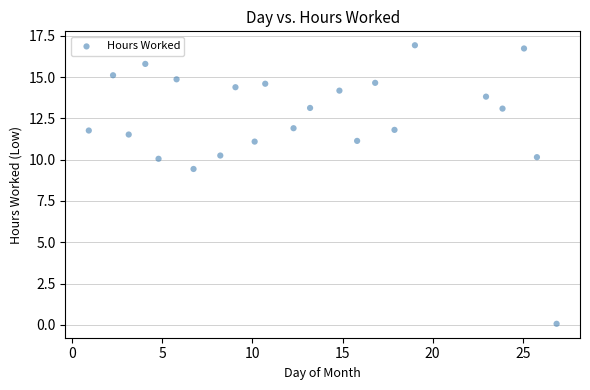

What Y value in the scatter plot is closest to 8?

9.4